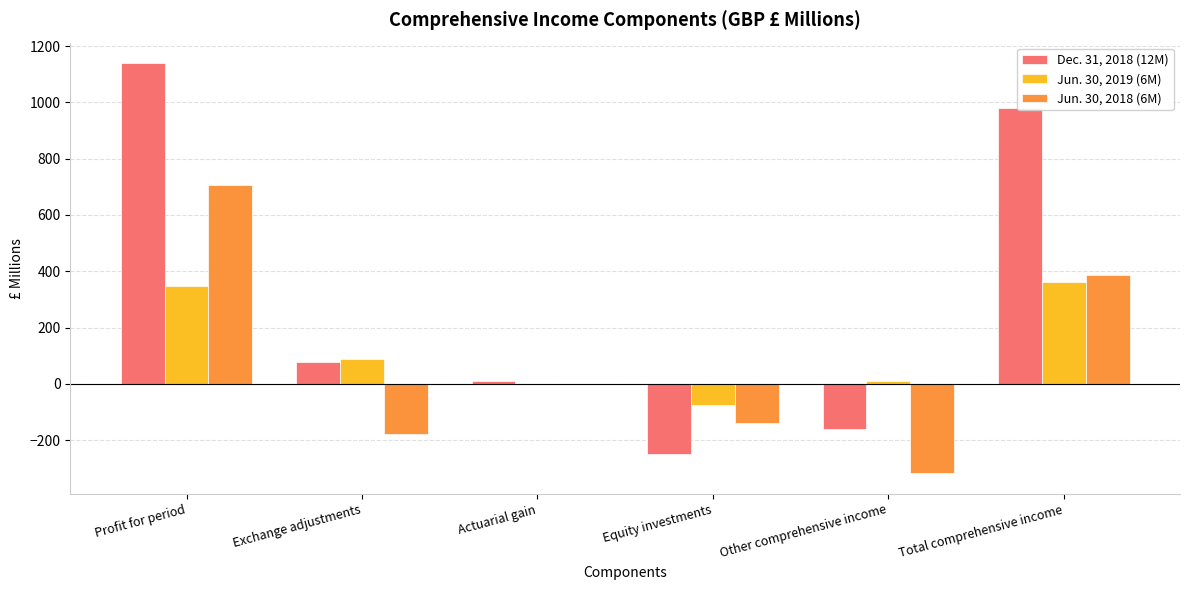

What is the highest value of the Dec. 31, 2018 (12M) series?

1139.4